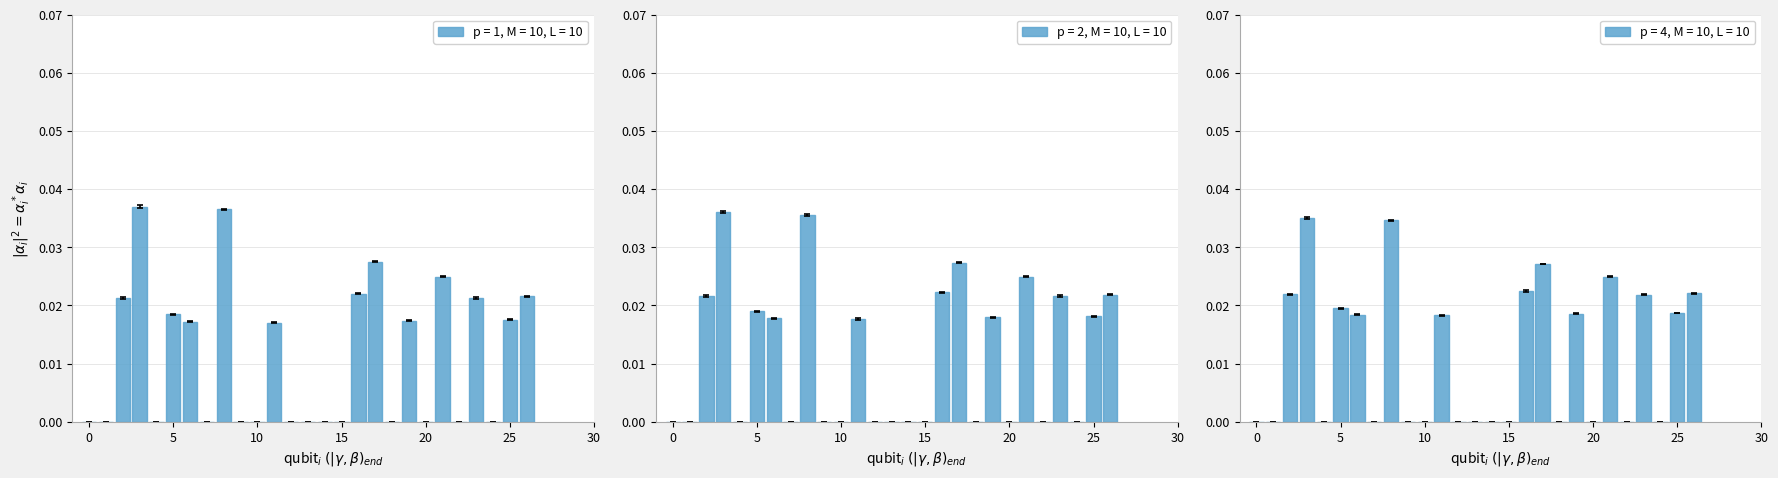

What is the sum of all p = 1, M = 10, L = 10 values?

0.3